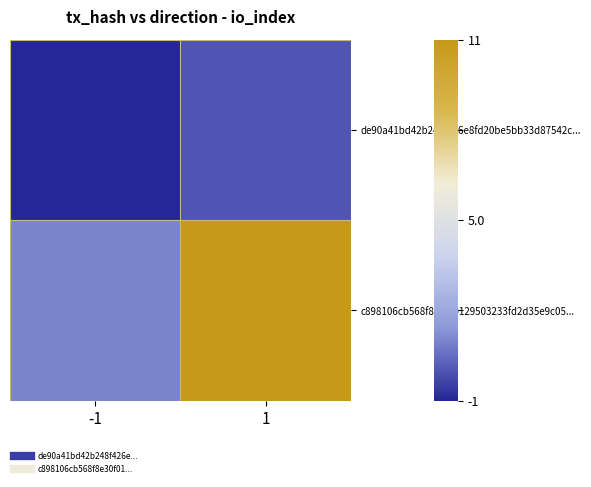

Rank the series at 1 from highest to lowest value.

c898106cb568f8e30f0129503233fd2d35e9c05..., de90a41bd42b248f426e8fd20be5bb33d87542c...